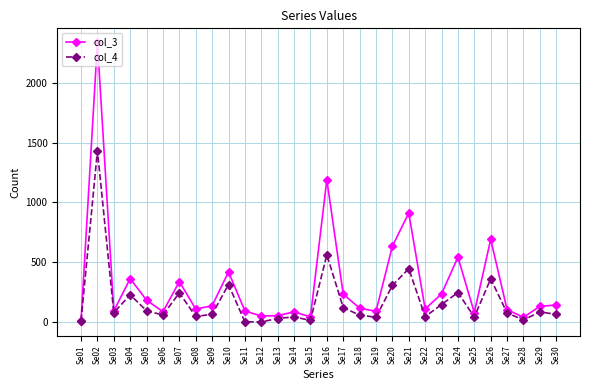

The value of col_4 at Se09 is 64. True or false?

True